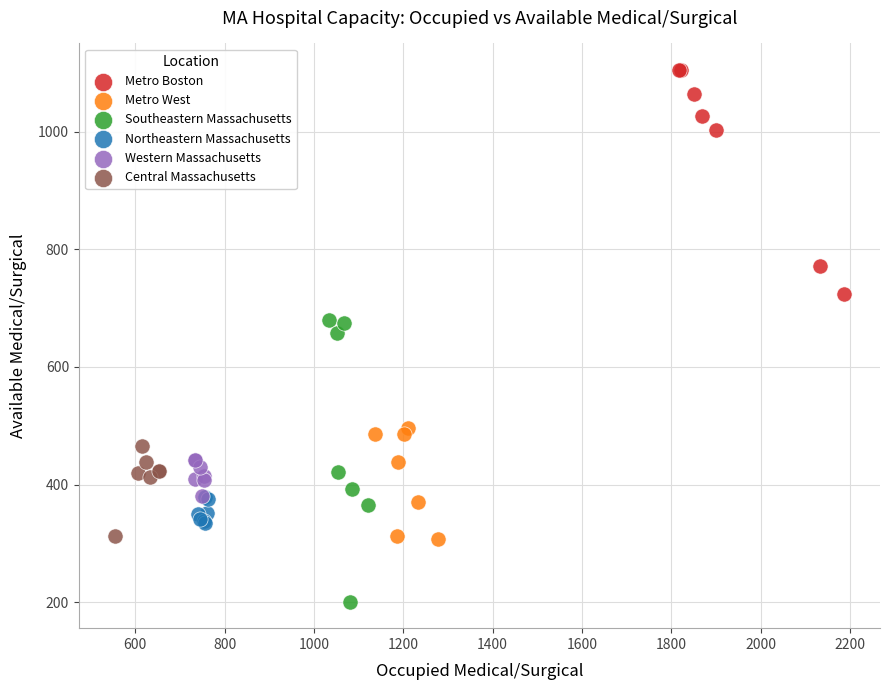

Which series has the widest spread of Y values?

Southeastern Massachusetts